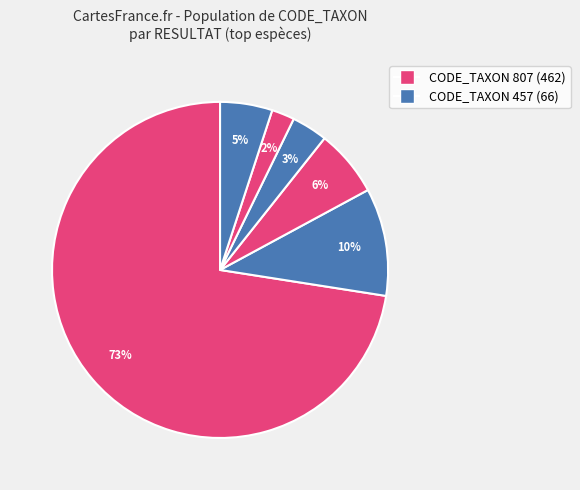

Which category has the biggest portion of the pie?

807